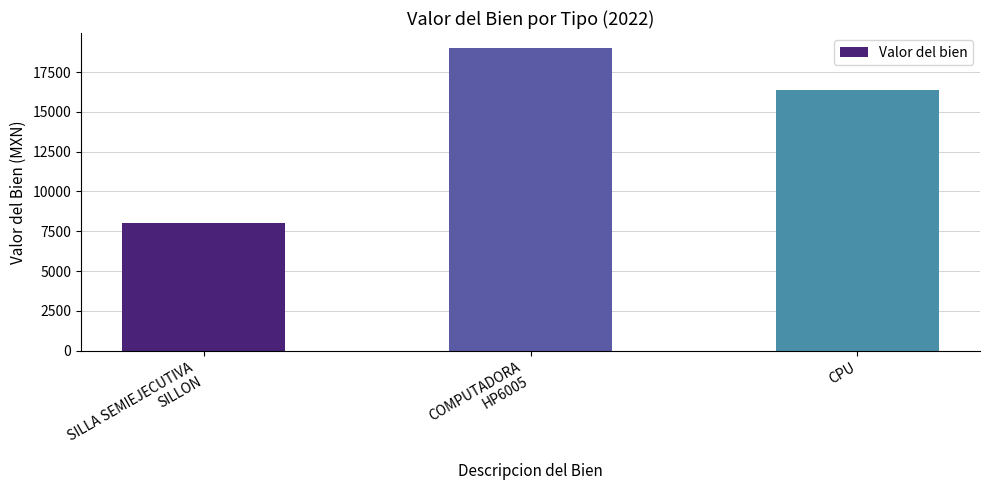

What is the minimum value shown in the chart?

8050.0